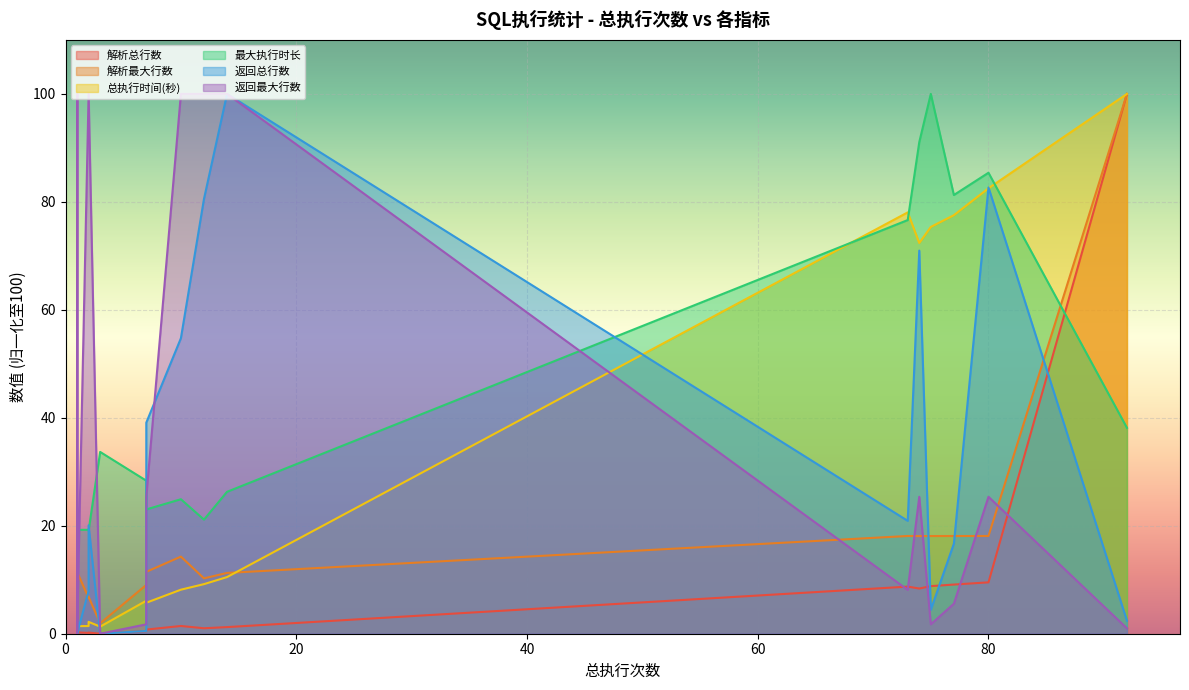

At which label is 最大执行时长 closest to 58?

73